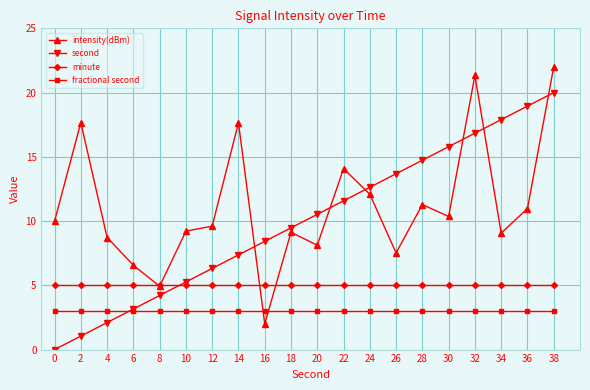

What is the sum of the second values at 26 and 18?

23.2